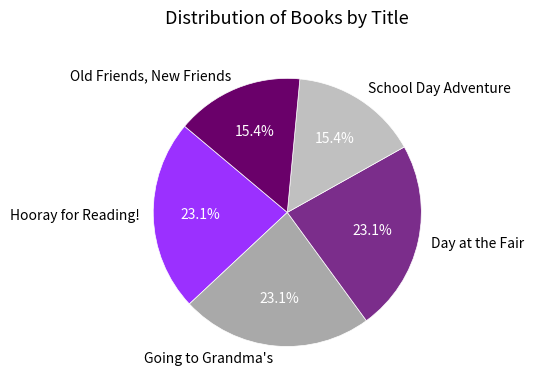

What percentage is the Day at the Fair slice, to the nearest percent?

23%